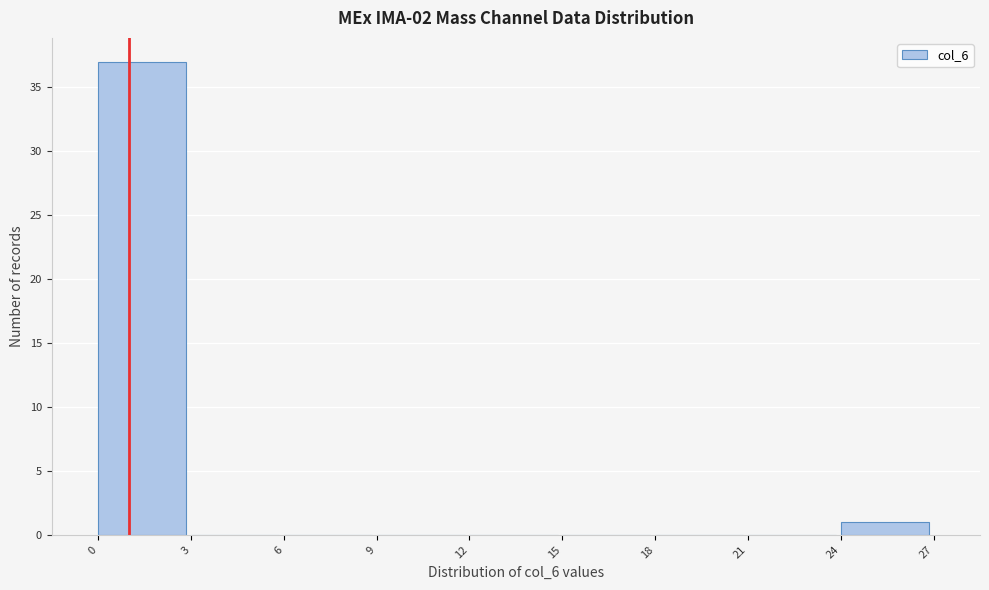

Which range on the x-axis has the tallest bar?

0 to 3